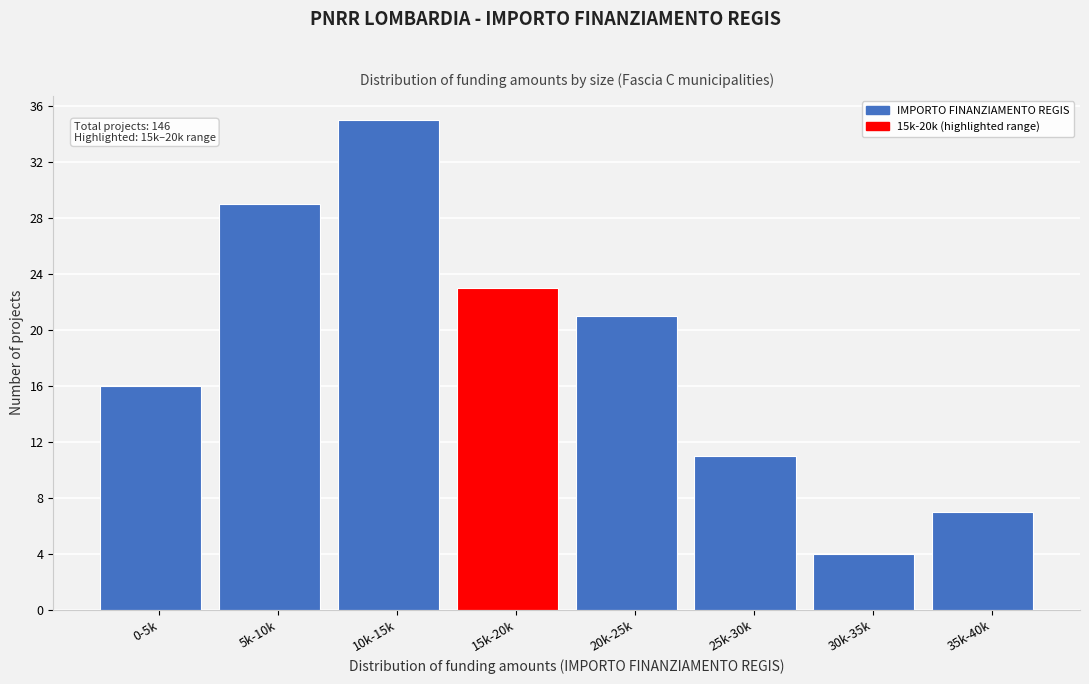

Reading right to left, transcribe all the data shown in this chart.

35k-40k=7	30k-35k=4	25k-30k=11	20k-25k=21	15k-20k=23	10k-15k=35	5k-10k=29	0-5k=16